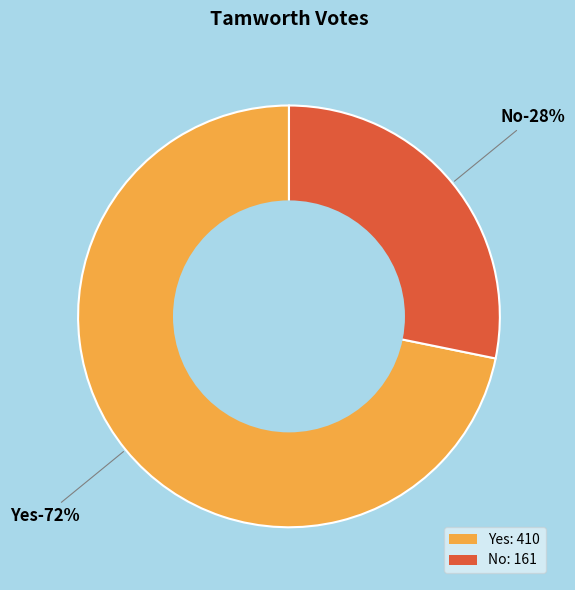

Which slice represents more than half of the pie?

Yes